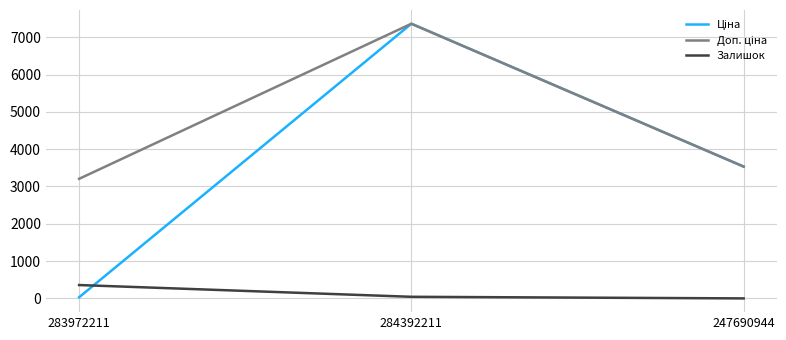

Does the chart have visible grid lines?

Yes